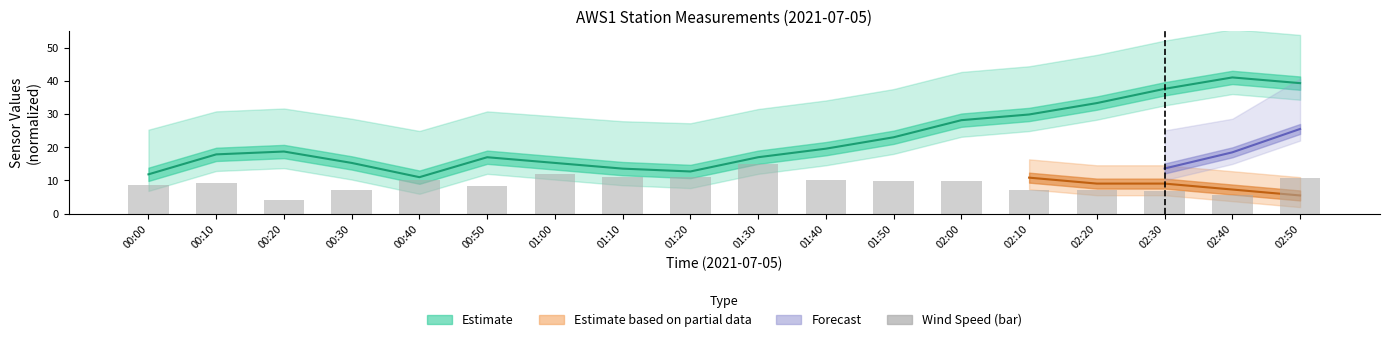

What is the smallest value displayed?

4.2